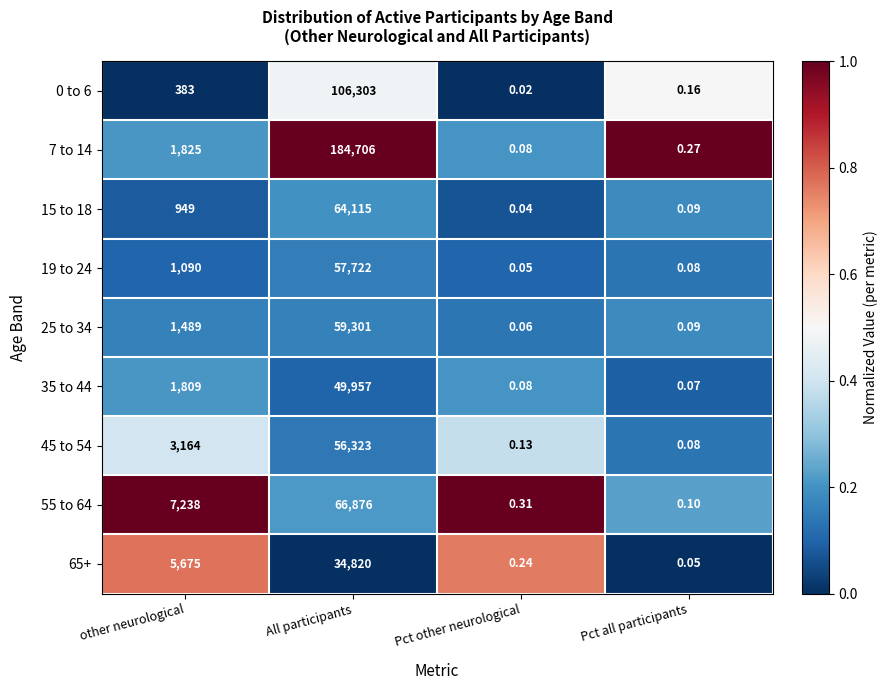

List the labels in order of 7 to 14 value, smallest first.

Pct other neurological, Pct all participants, other neurological, All participants